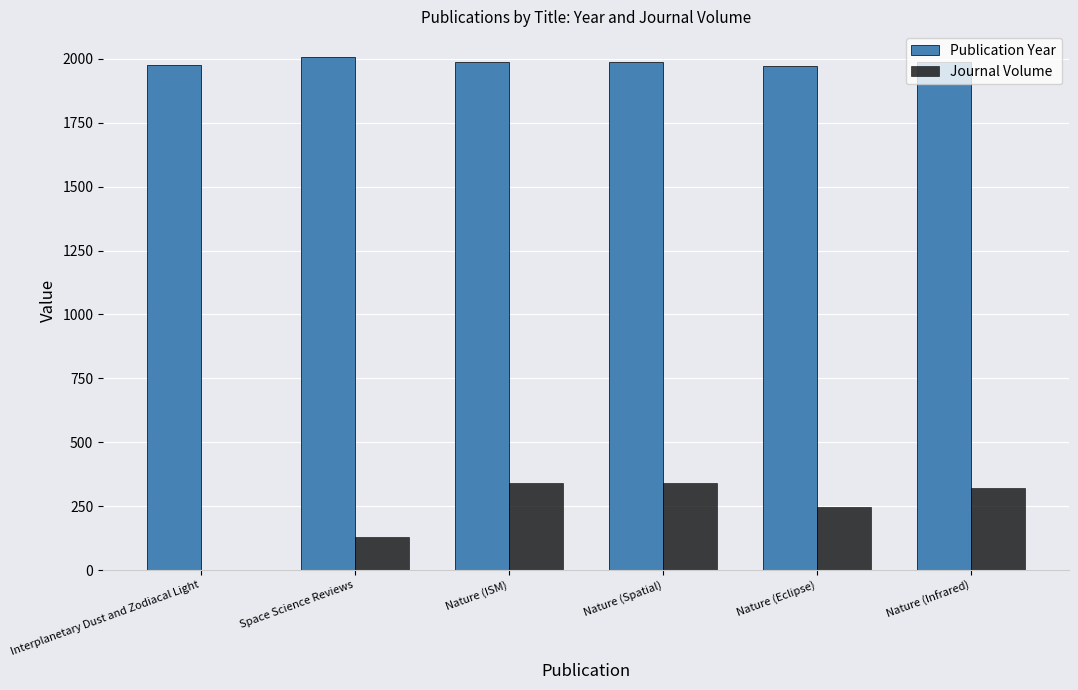

What is the total value across all series at Nature (Infrared)?

2307